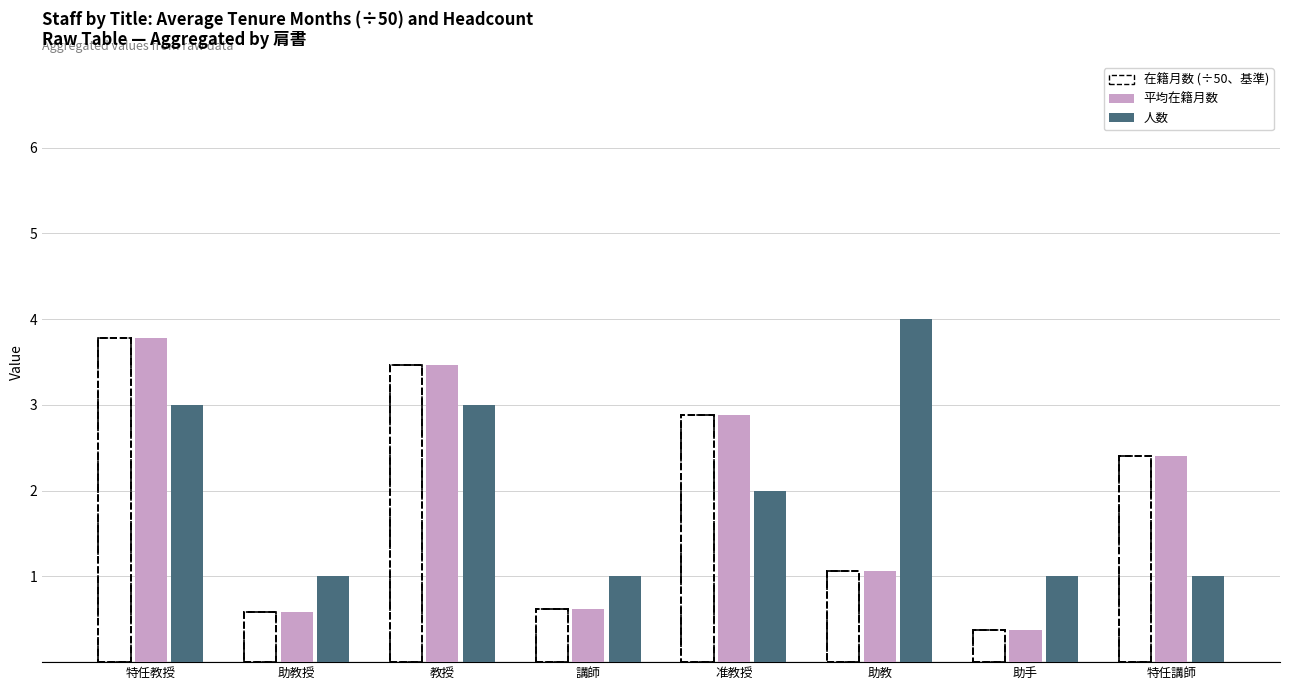

What is the total value across all series at 特任教授?

10.6